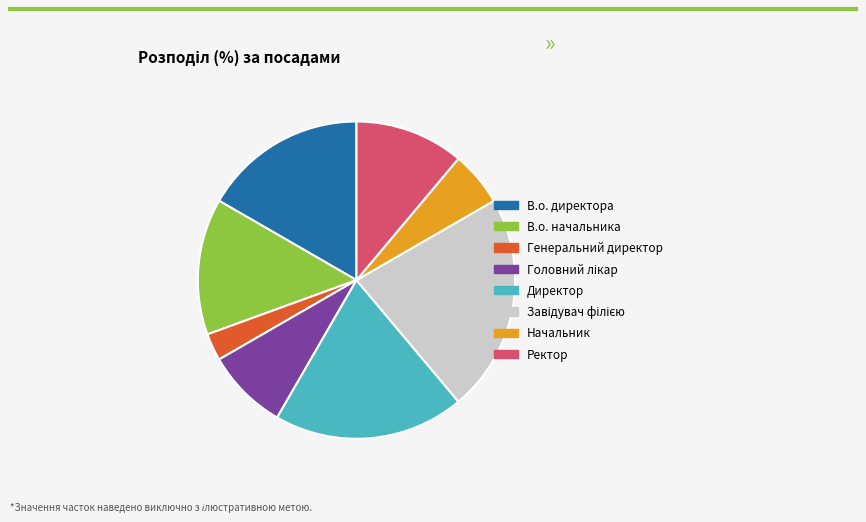

Is there any slice that represents more than half of the pie?

No